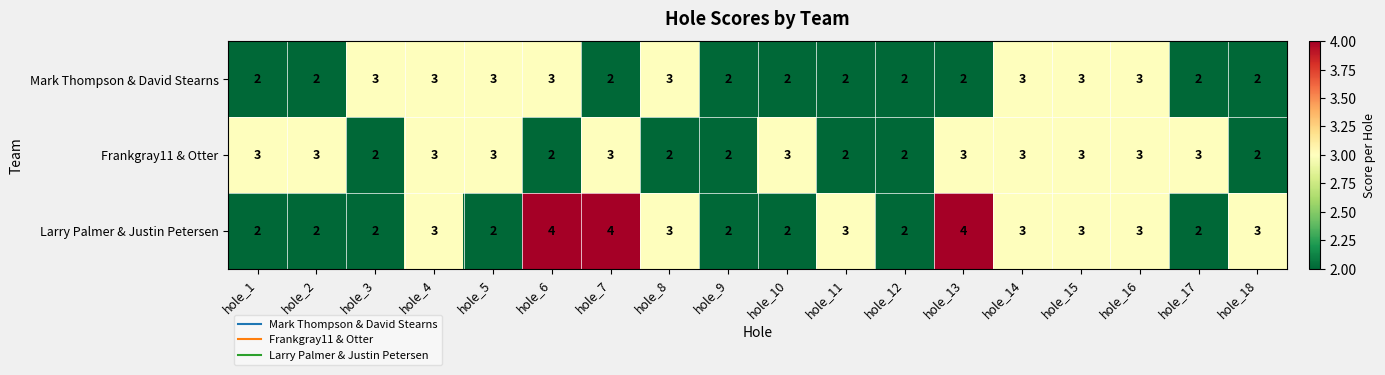

Count the number of data series in this chart.

3